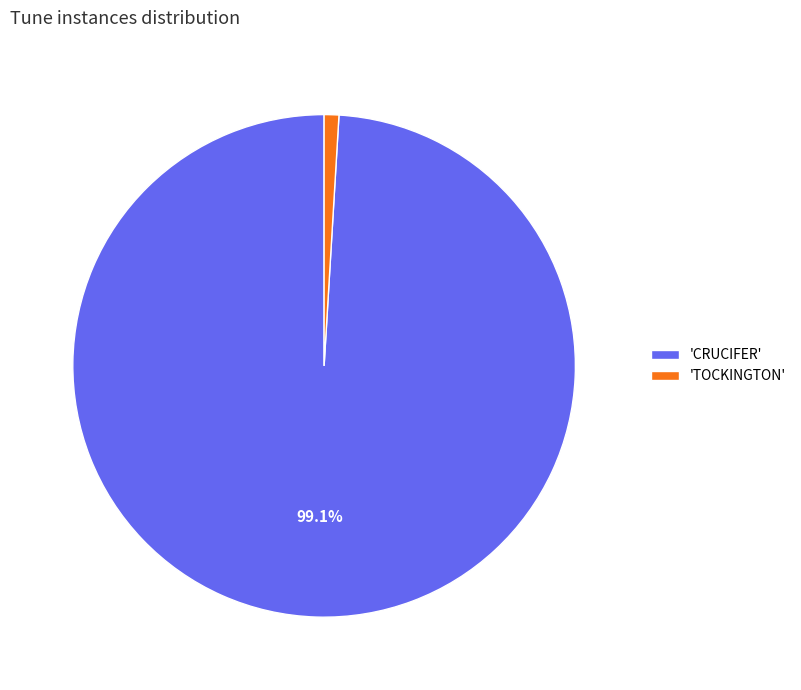

Which category has the biggest portion of the pie?

'CRUCIFER'